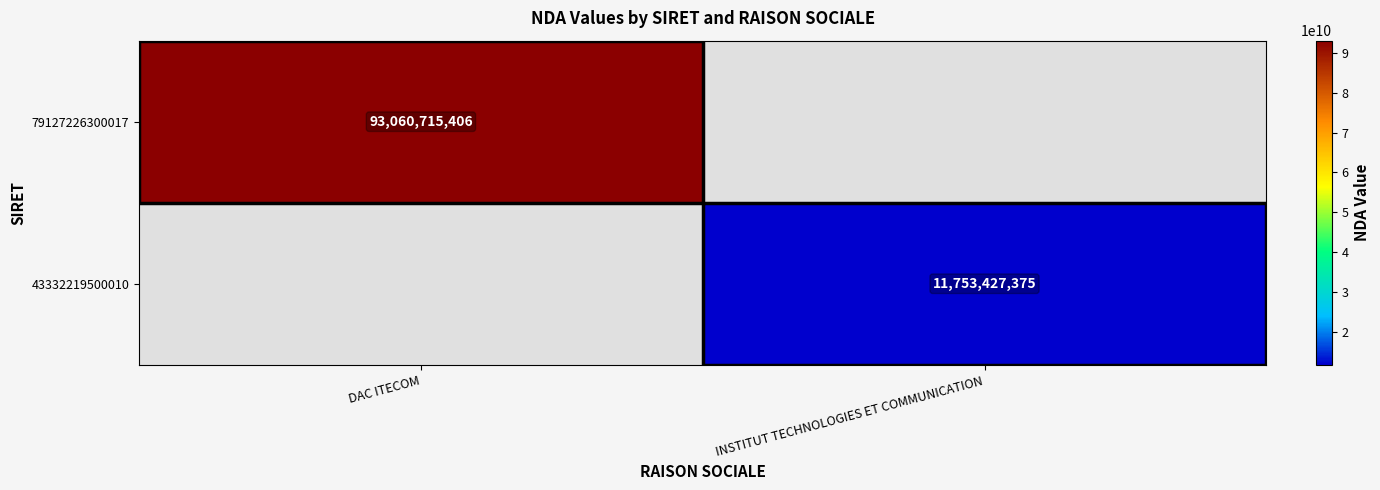

True or false: 79127226300017 has a value of 93060715406 at DAC ITECOM.

True